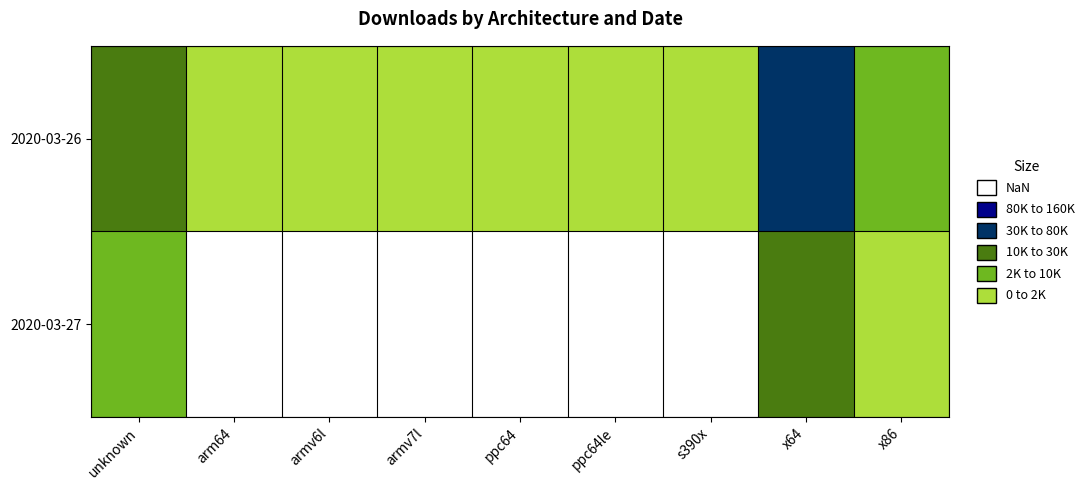

Reading left to right, extract all data points from this chart.

2020-03-26: unknown=56042	arm64=4771	armv6l=3830	armv7l=5243	ppc64=3280	ppc64le=4241	s390x=3475	x64=143867	x86=22355
2020-03-27: unknown=17662	arm64=1928	armv6l=1501	armv7l=1976	ppc64=1334	ppc64le=1663	s390x=1386	x64=43350	x86=8990